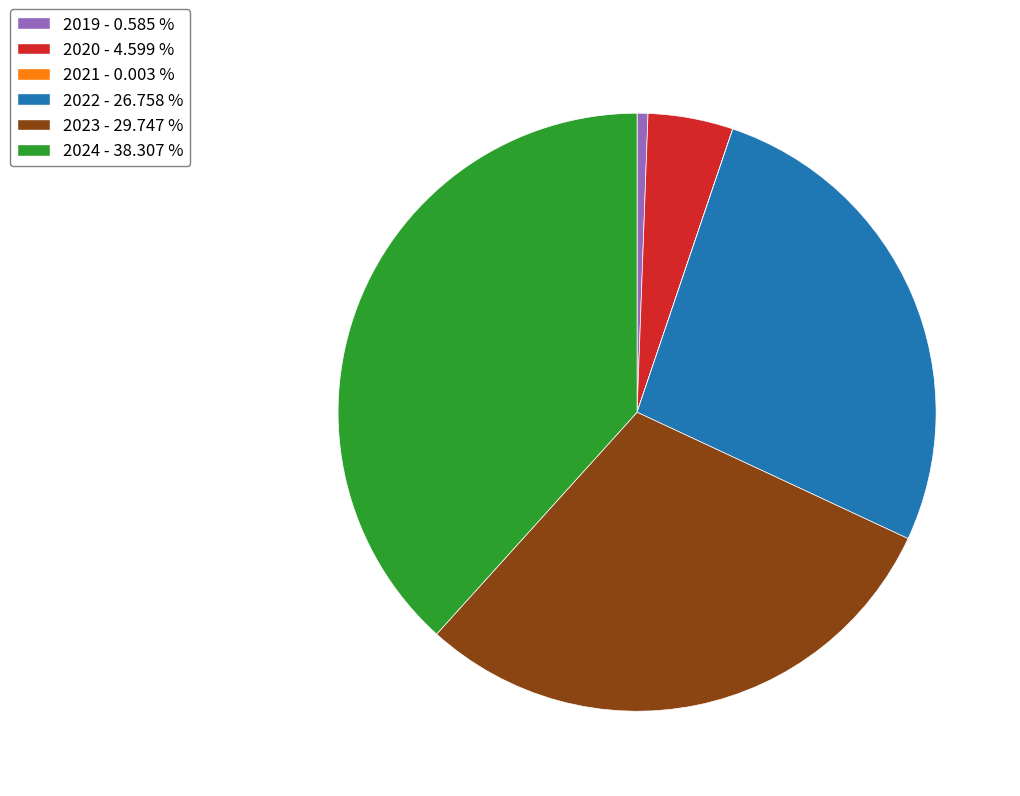

Which has a higher value, 2019 - 0.585 % or 2022 - 26.758 %?

2022 - 26.758 %